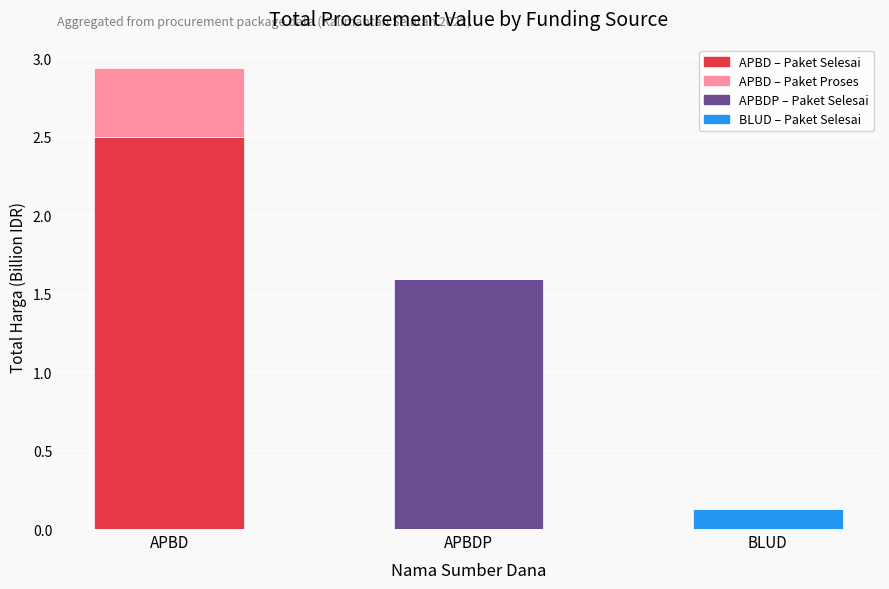

How many data points does each series have?

3